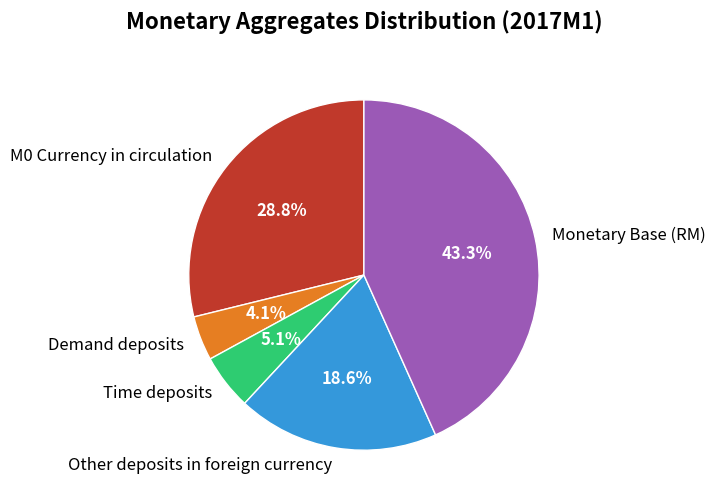

Rank the categories by value from lowest to highest.

Demand deposits, Time deposits, Other deposits in foreign currency, M0 Currency in circulation, Monetary Base (RM)